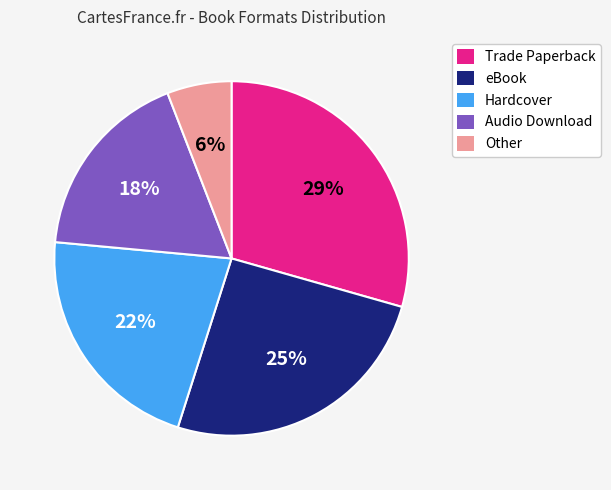

How many segments does this pie chart have?

5